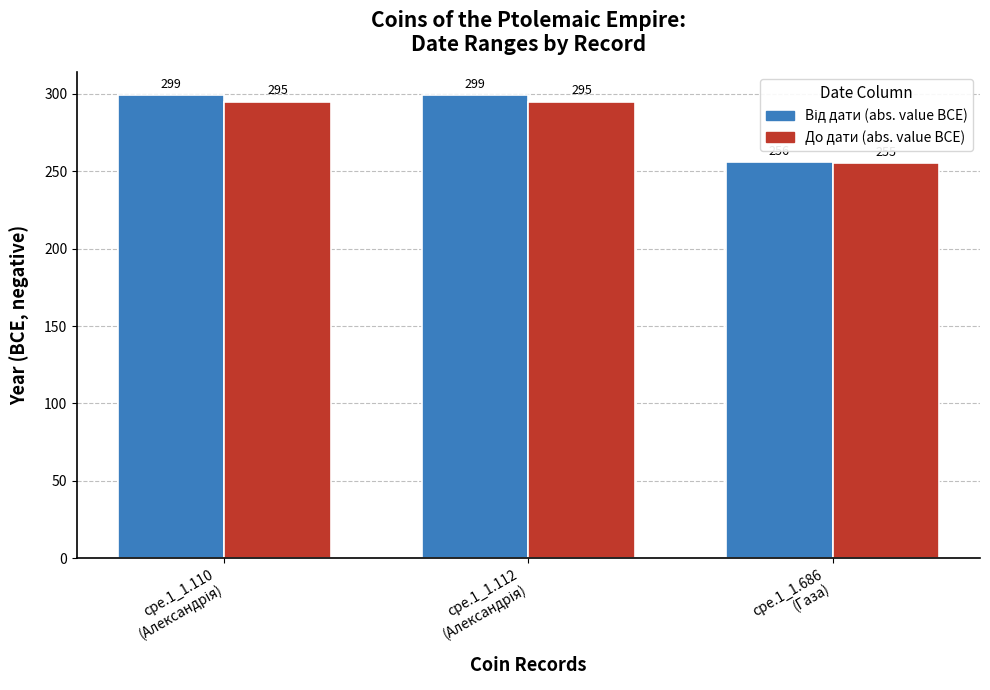

What is the smallest value displayed?

255